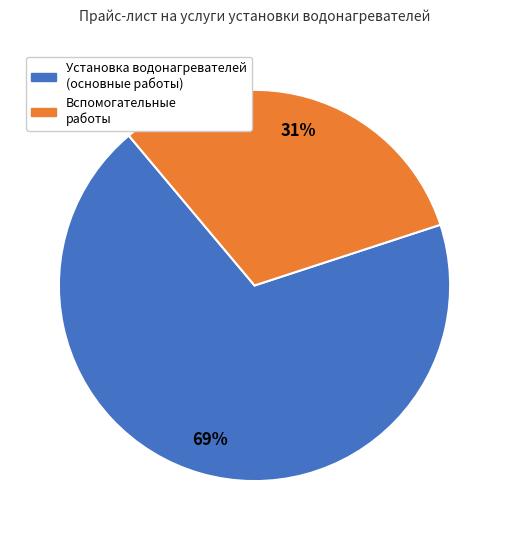

Is there any slice that represents more than half of the pie?

Yes